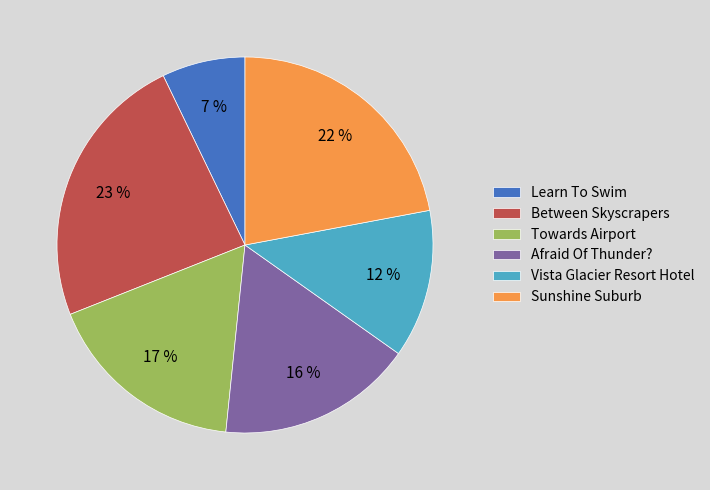

How much of the chart is everything except Afraid Of Thunder??

83.2%